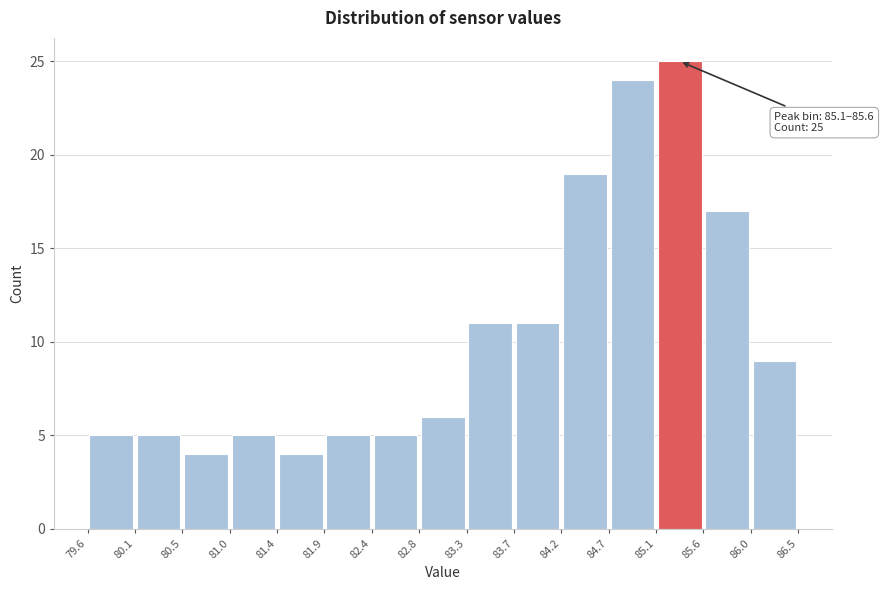

Over which range of the x-axis is the bar tallest?

85.1 to 85.6